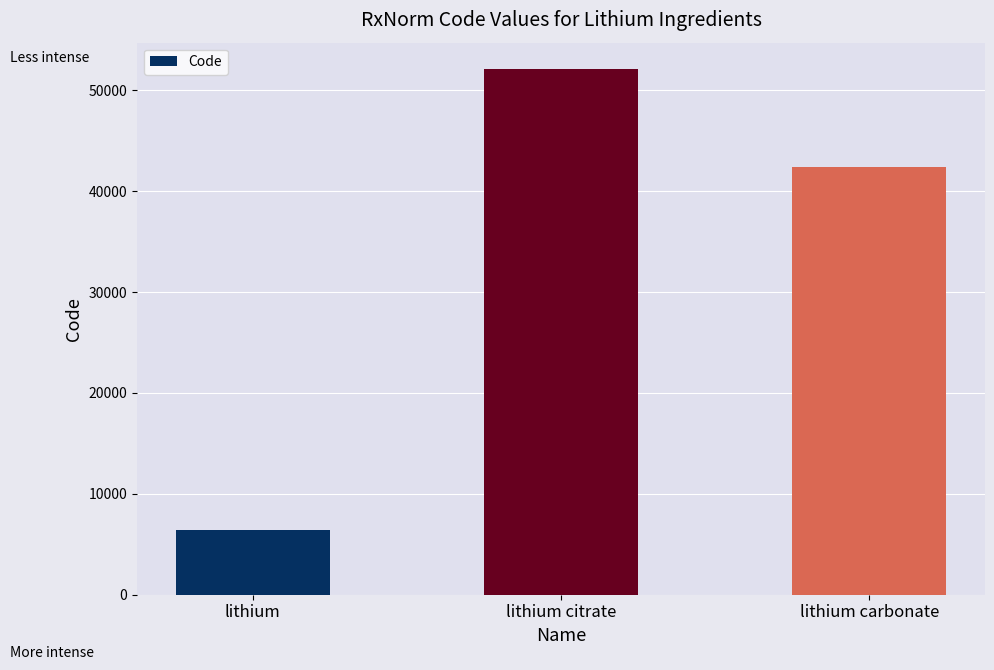

Approximately how many times larger is the value at lithium carbonate compared to lithium citrate?

0.8